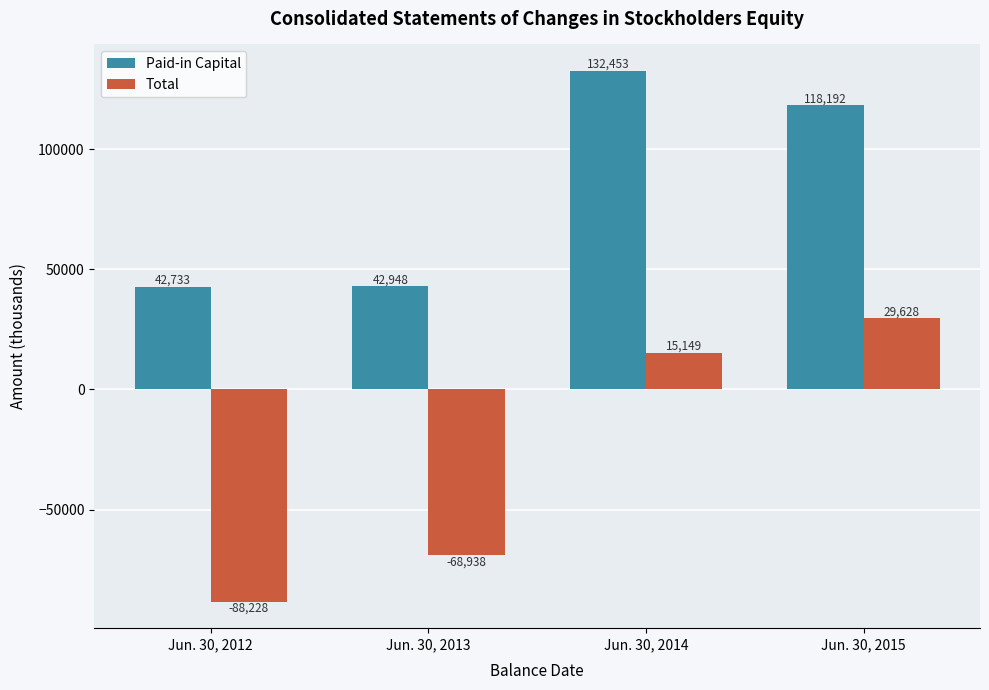

Between Jun. 30, 2013 and Jun. 30, 2015, which series saw the biggest shift?

Total